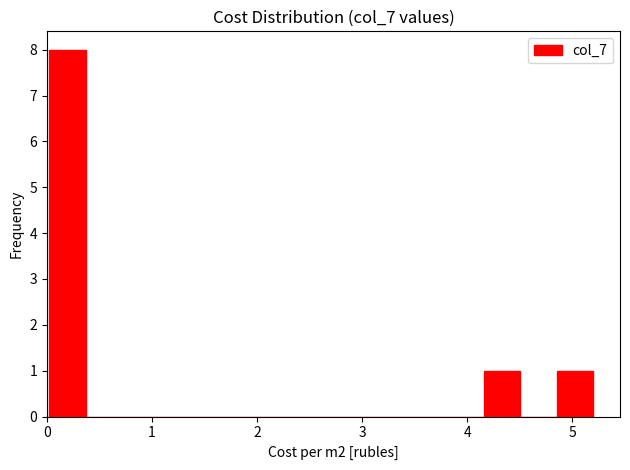

Around what value on the x-axis is the tallest bar? Give the approximate position of its centre, as read against the axis.

0.2